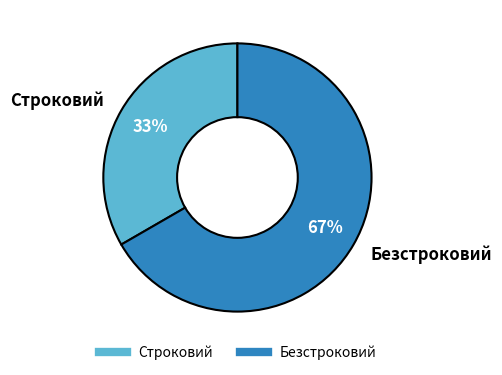

True or false: Безстроковий accounts for 62% of the total.

False